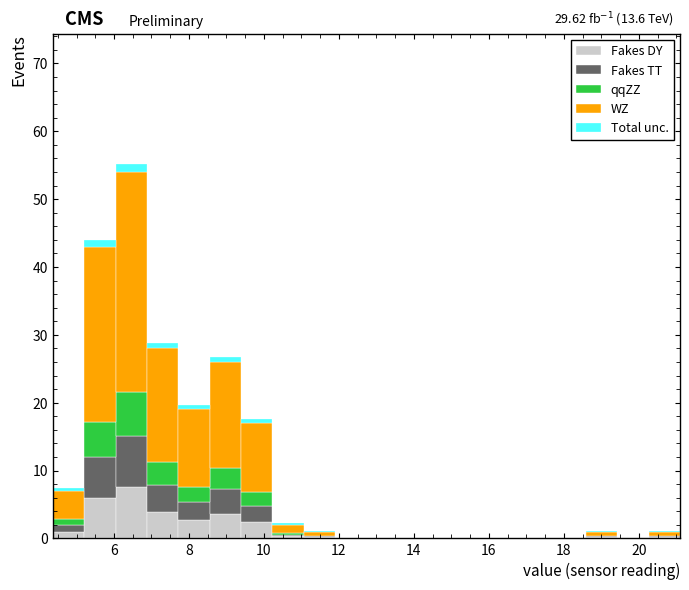

Which range on the x-axis has the tallest stacked bar (by total height)?

6.0 to 6.8